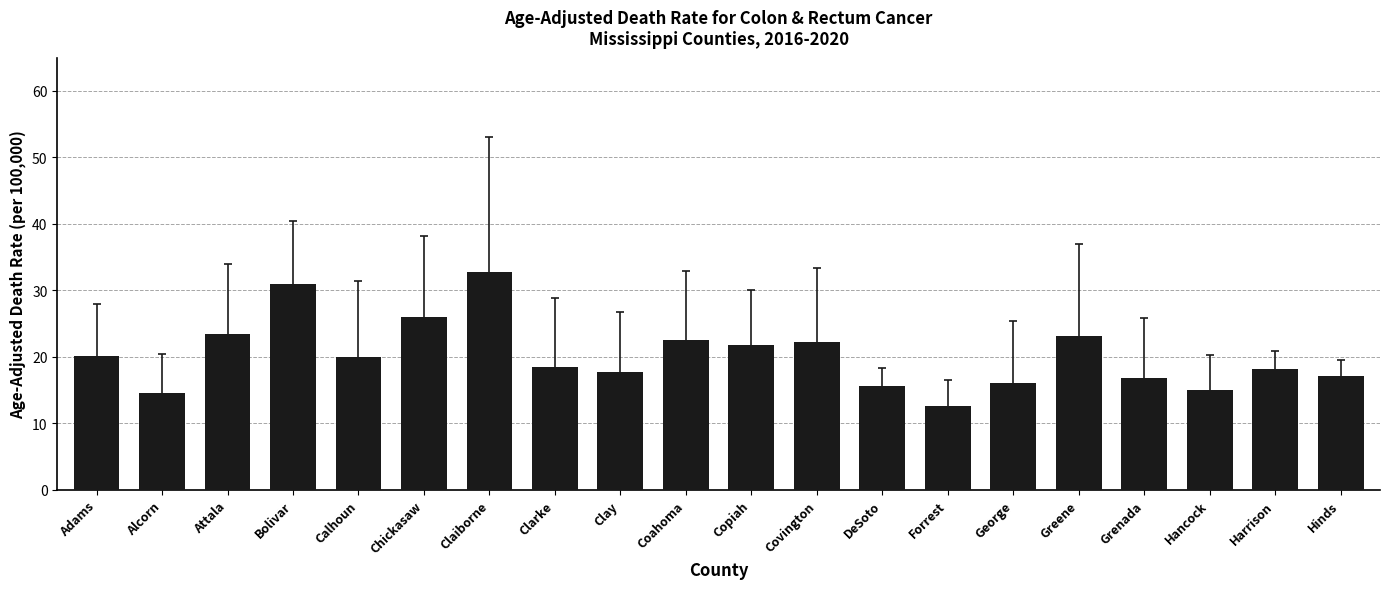

What is the label of the 6th bar from the left?

Chickasaw